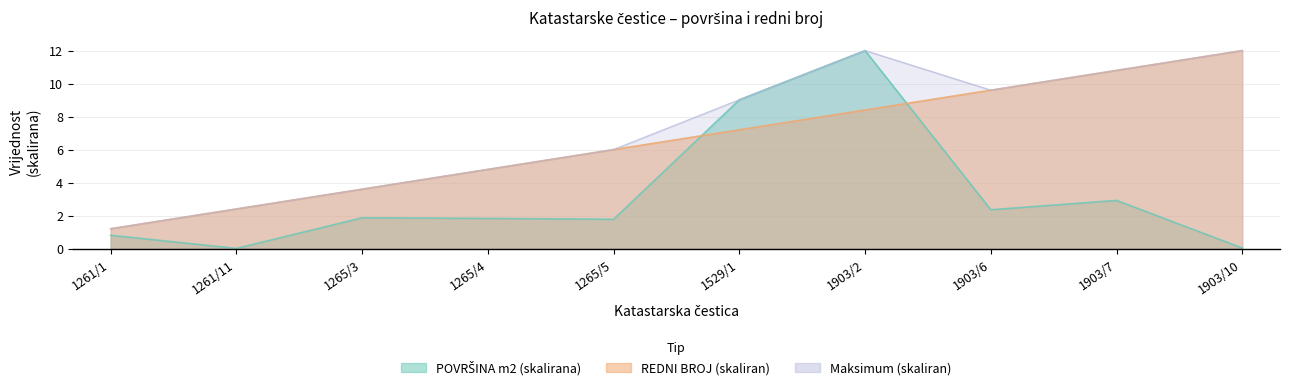

Rank the series at 1265/4 from lowest to highest value.

POVRŠINA m2, REDNI BROJ